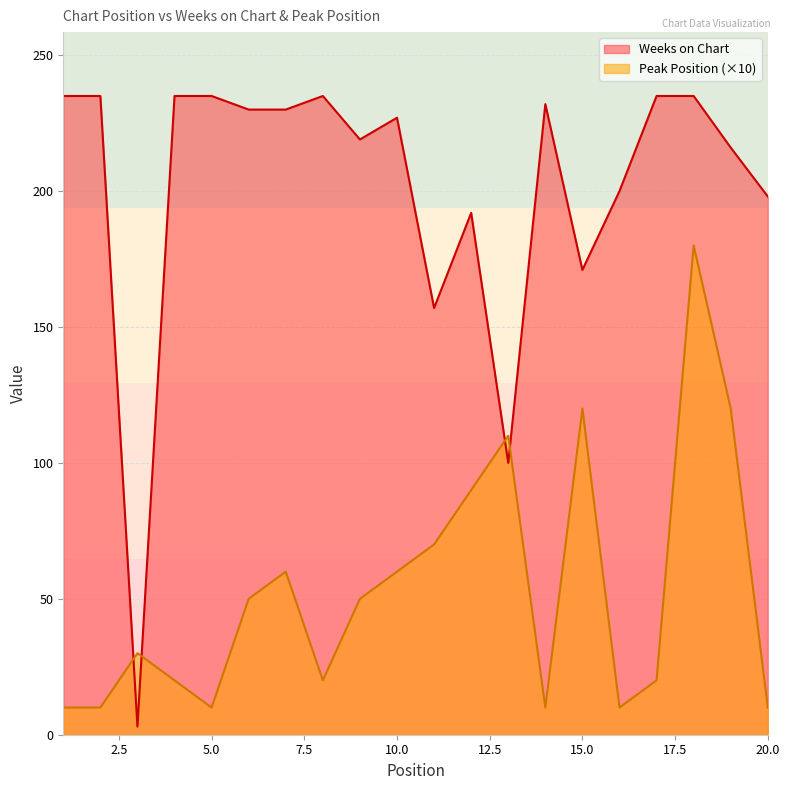

What is the average value of the Peak Position series?

53